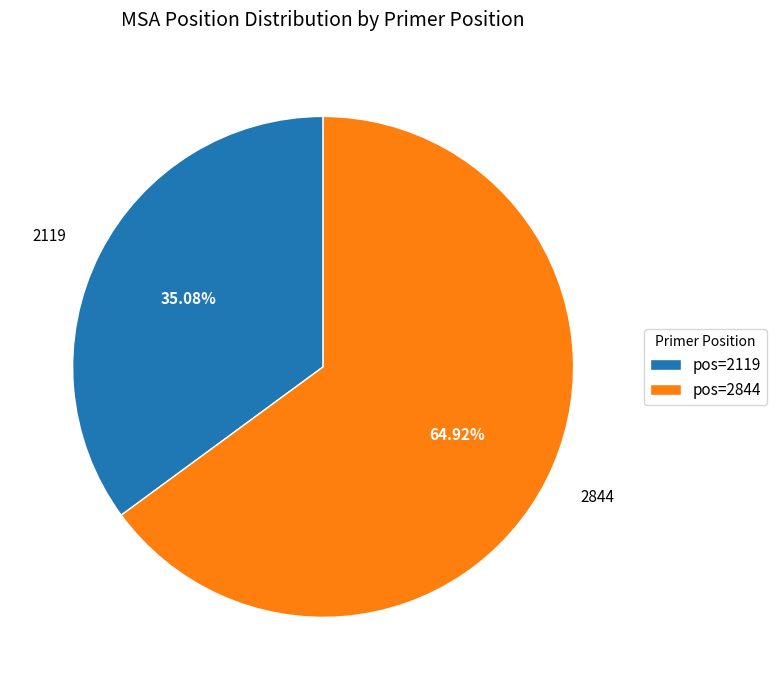

Count the number of slices in the pie.

2